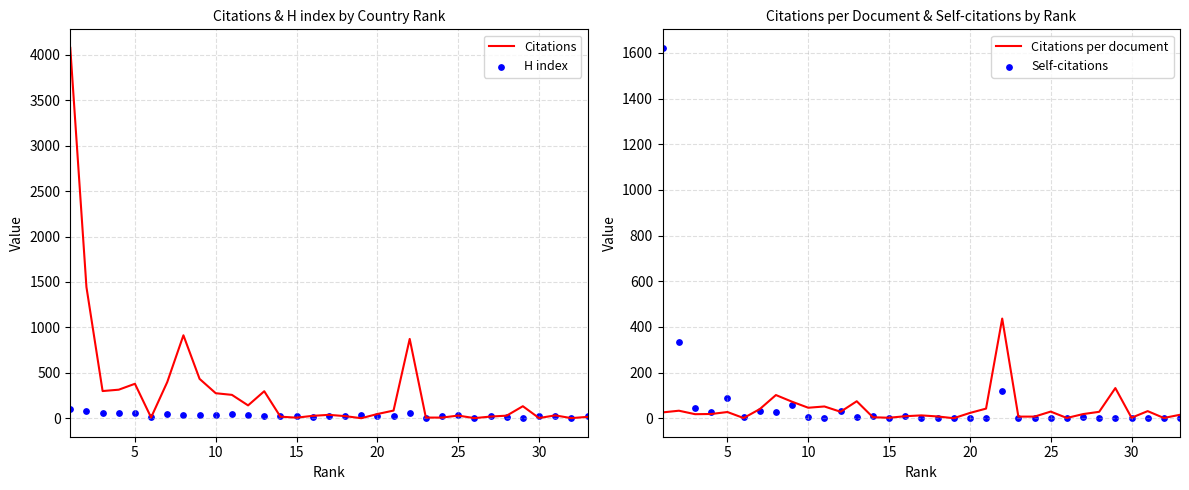

Which series has the largest Y range (max minus min)?

Citations